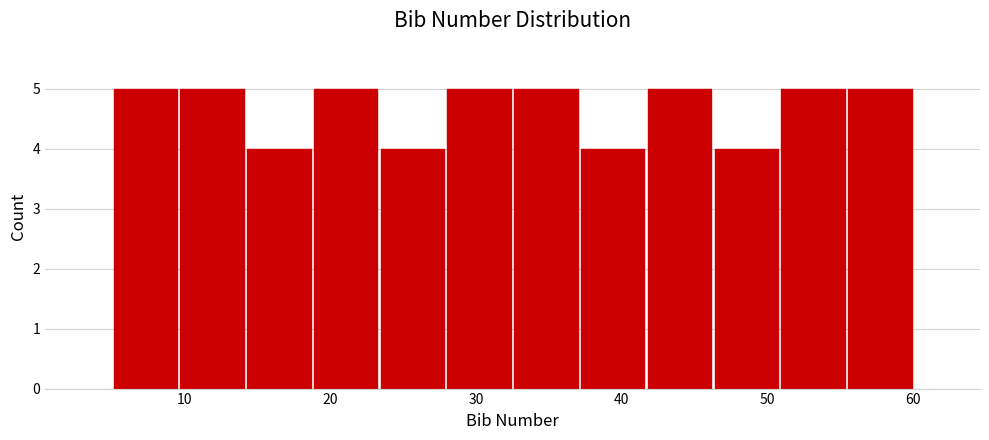

Reading left to right, transcribe this chart: for each bar, give the range it covers on the x-axis and its height. Neither the bar edges nor the heights are printed on the chart, so give them approximately, as read against the axes.

5 to 10: 5
10 to 14: 5
14 to 19: 4
19 to 23: 5
23 to 28: 4
28 to 33: 5
33 to 37: 5
37 to 42: 4
42 to 46: 5
46 to 51: 4
51 to 55: 5
55 to 60: 5